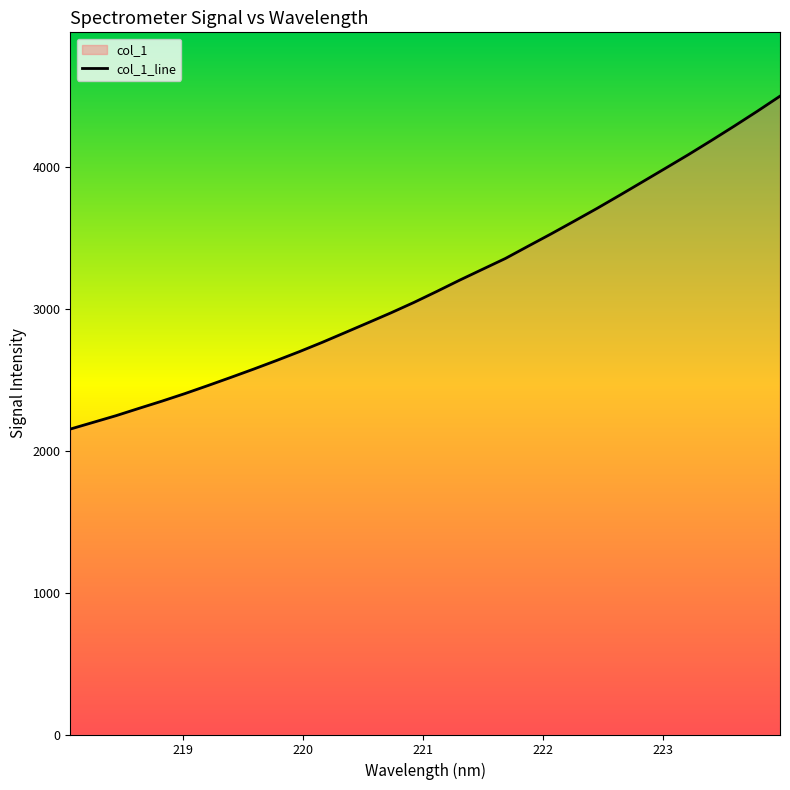

What is the difference between the maximum and minimum values?

2347.2